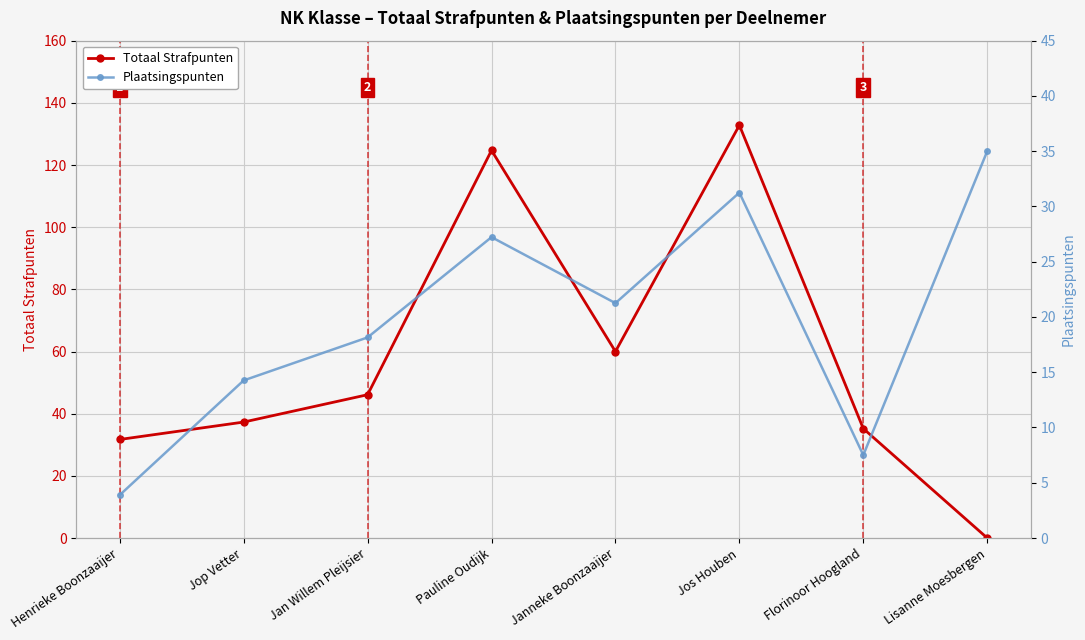

How many series are shown in this chart?

2